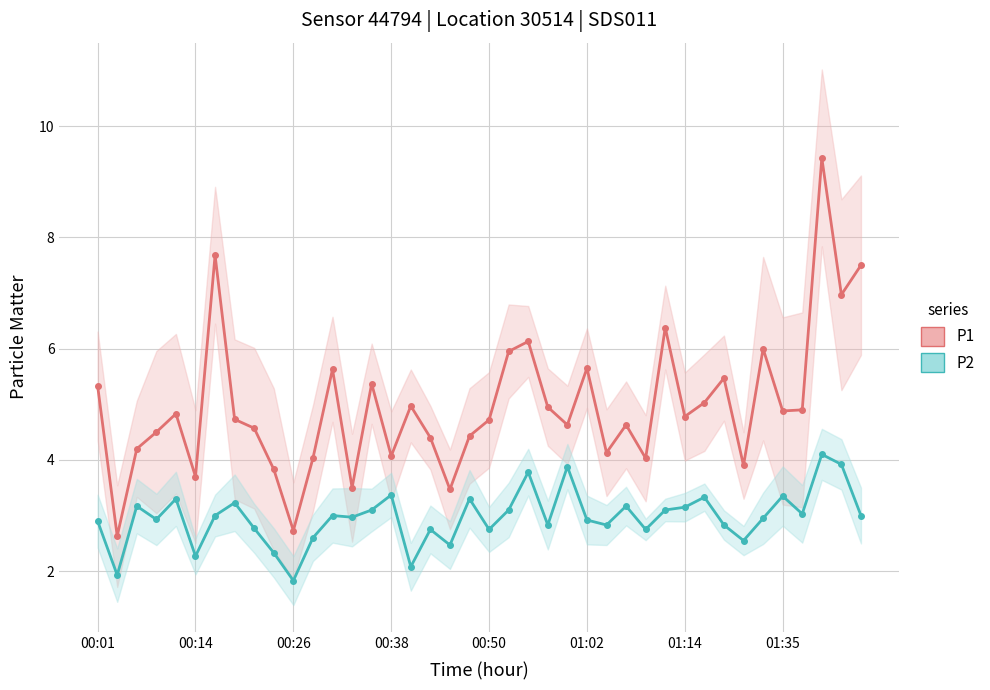

Which series has the largest total across all categories?

P1